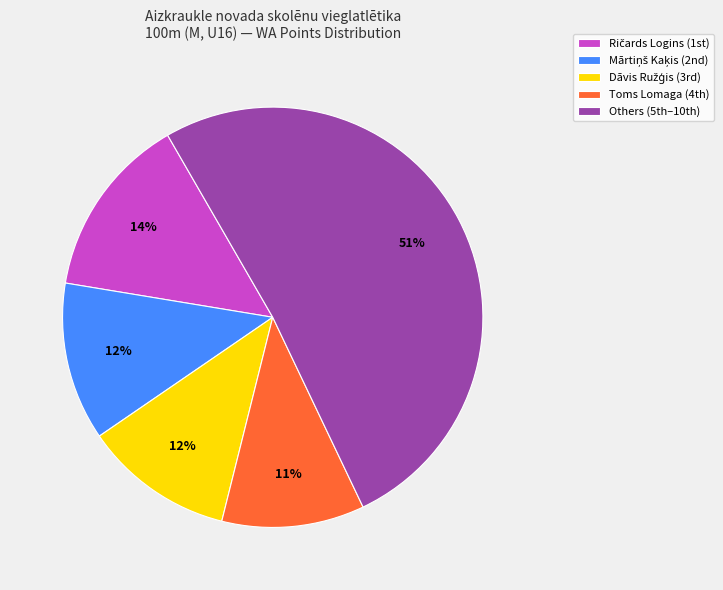

Is there any slice that represents more than half of the pie?

Yes